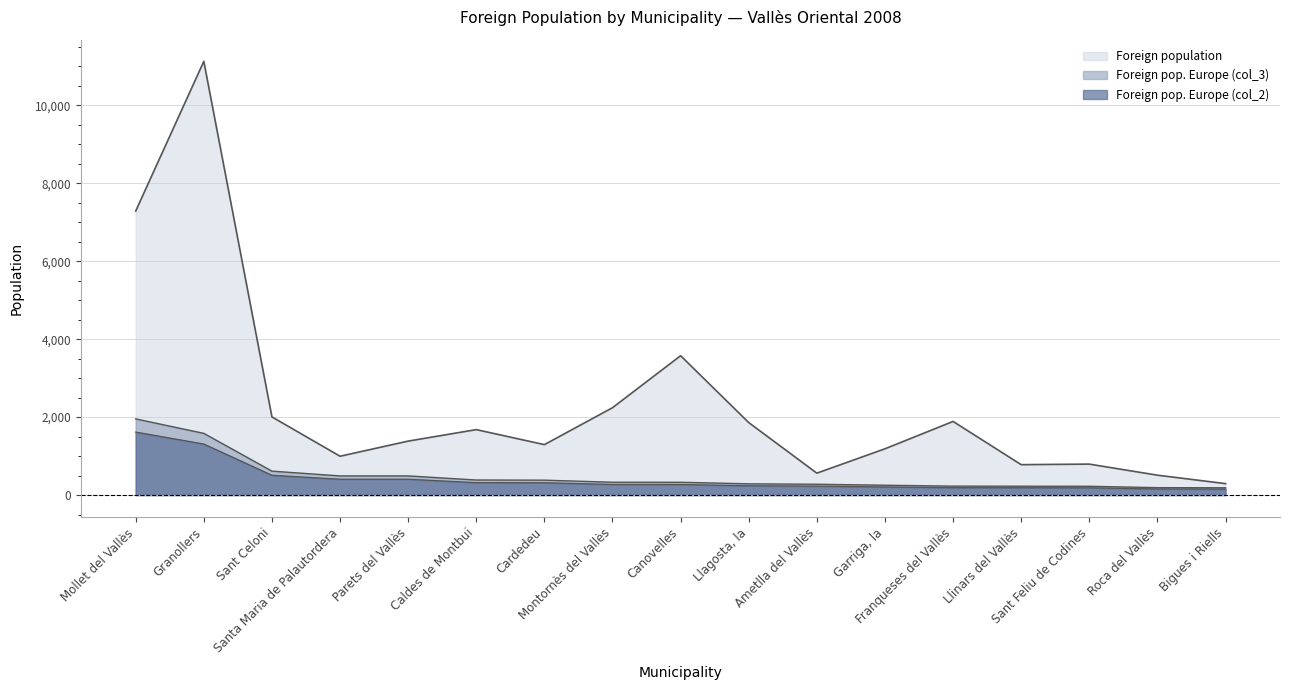

What is the minimum value for Foreign population?

293